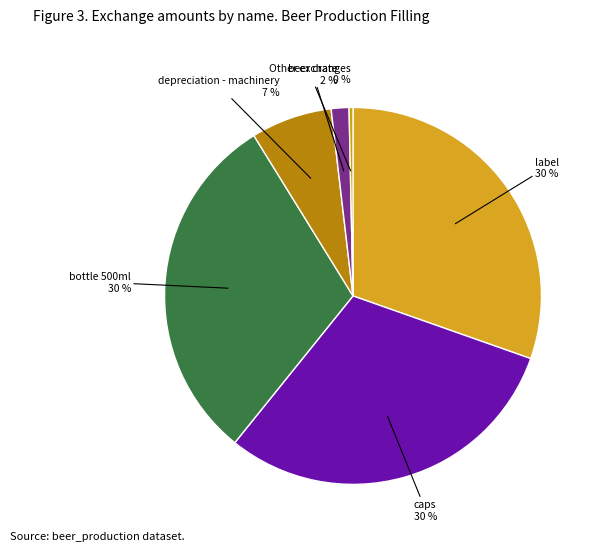

What is the smallest slice in the pie chart?

Other exchanges